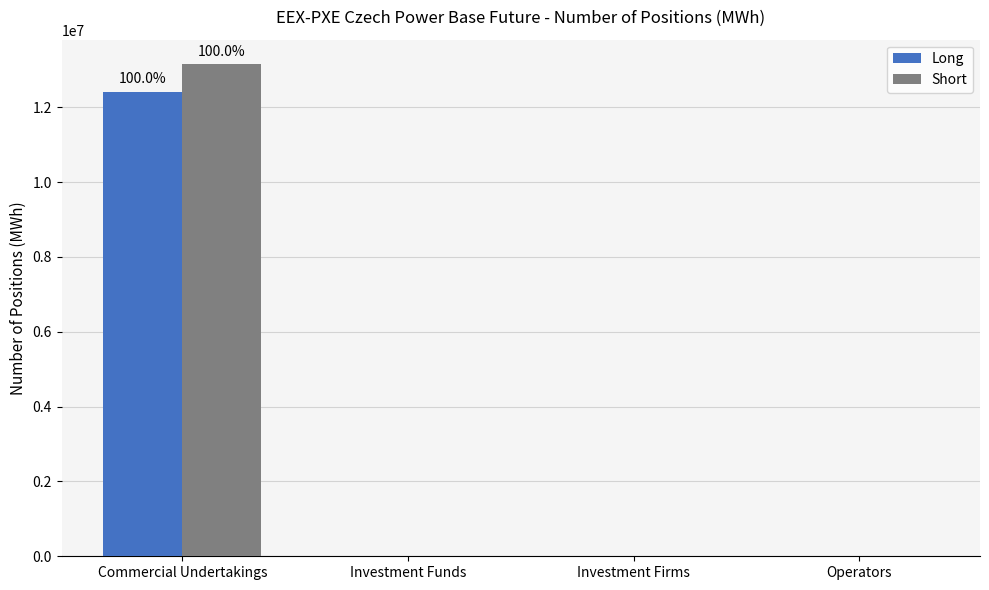

Reading right to left, list all the values displayed in this chart.

Long: 0	0	0	12412442
Short: 0	0	0	13149484